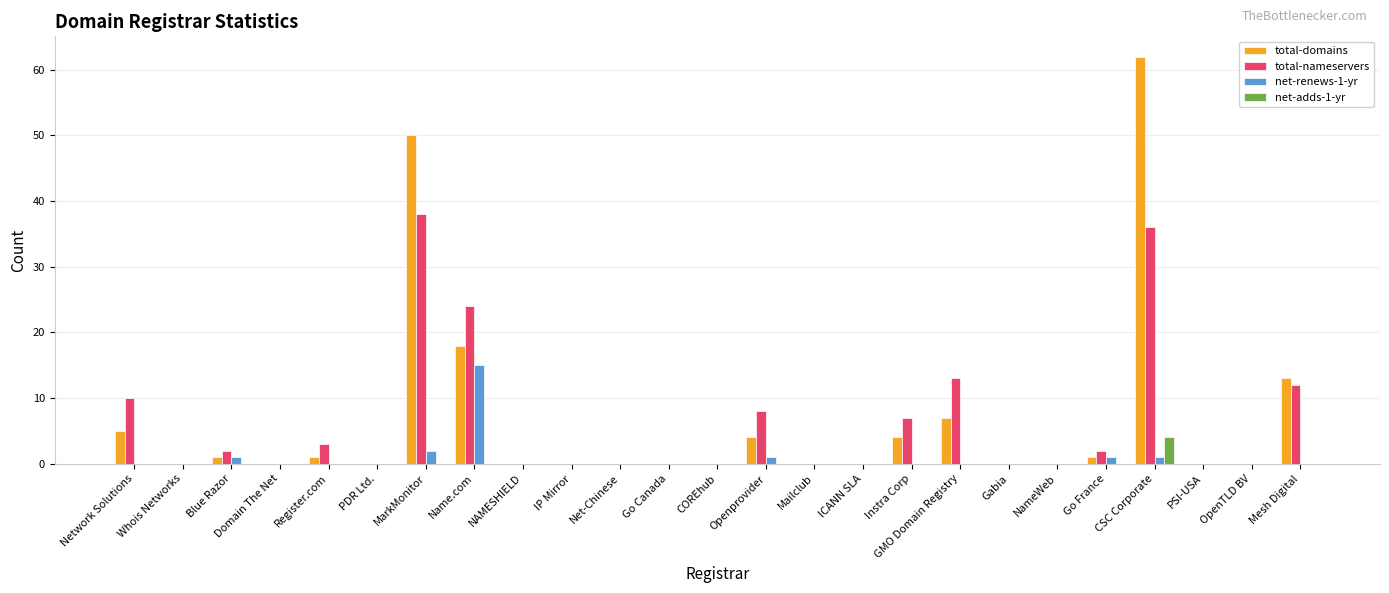

The value of net-adds-1-yr at ICANN SLA is 2. True or false?

False